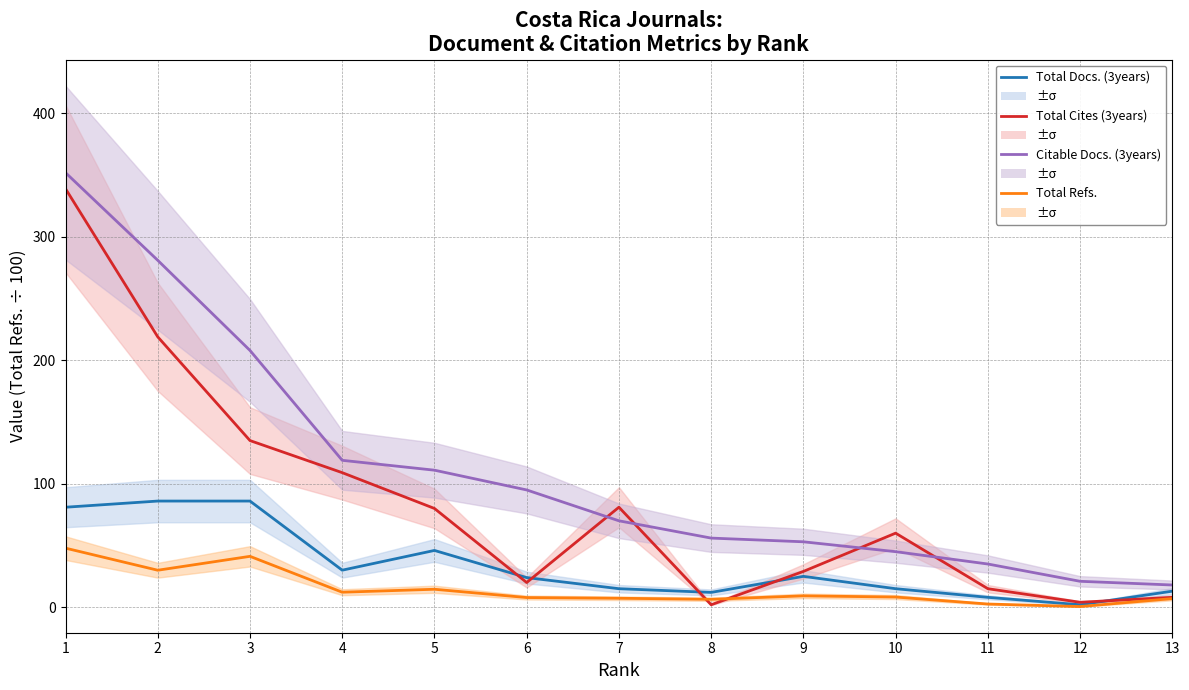

What is the sum of all Total Refs. values?

194.8